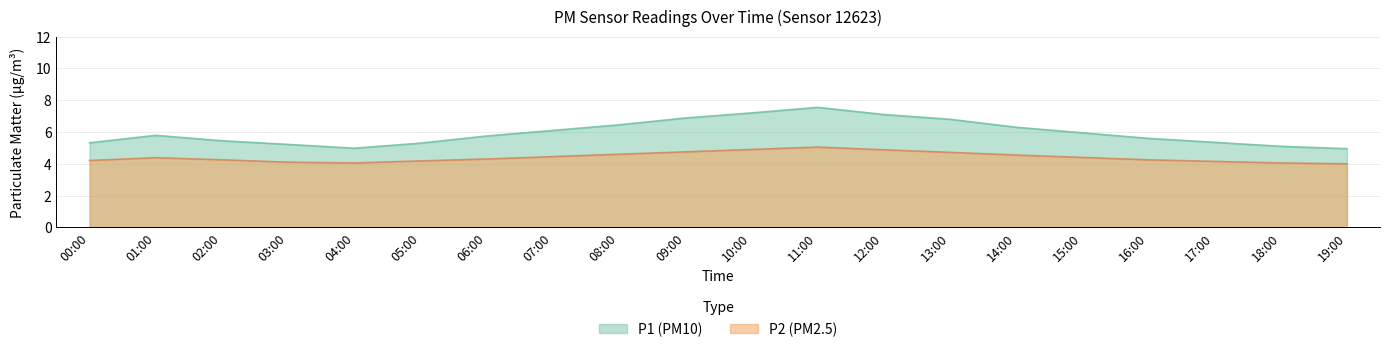

Where is P2 nearest to the value 4?

19:00